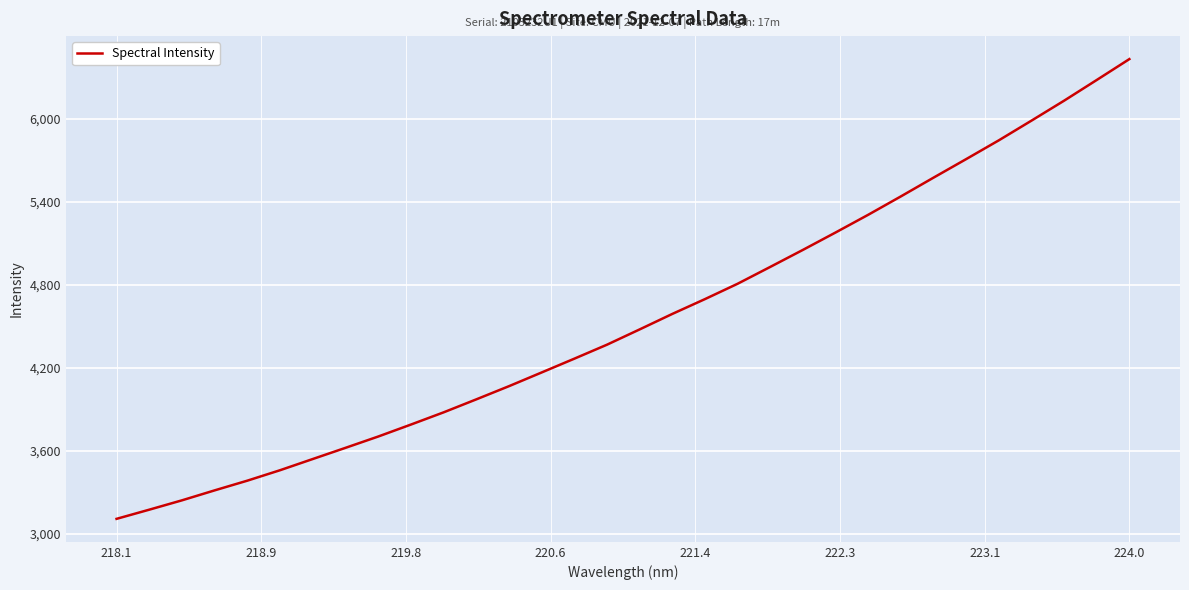

What is the smallest value displayed?

3107.2